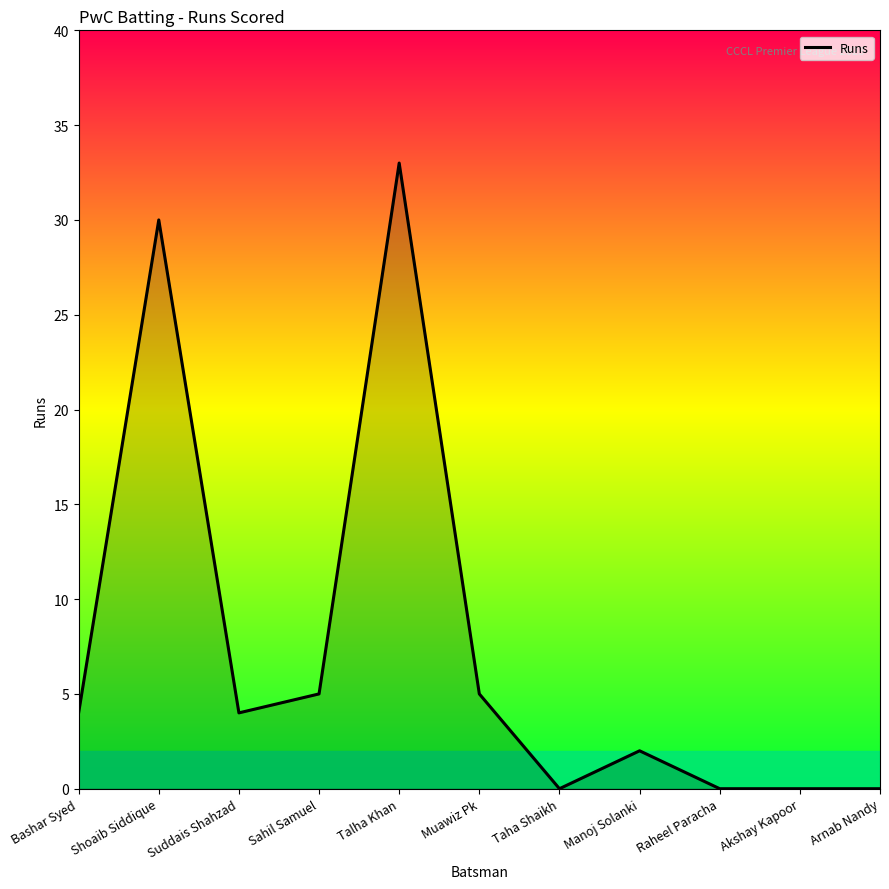

Which has a higher value, Suddais Shahzad or Muawiz Pk?

Muawiz Pk